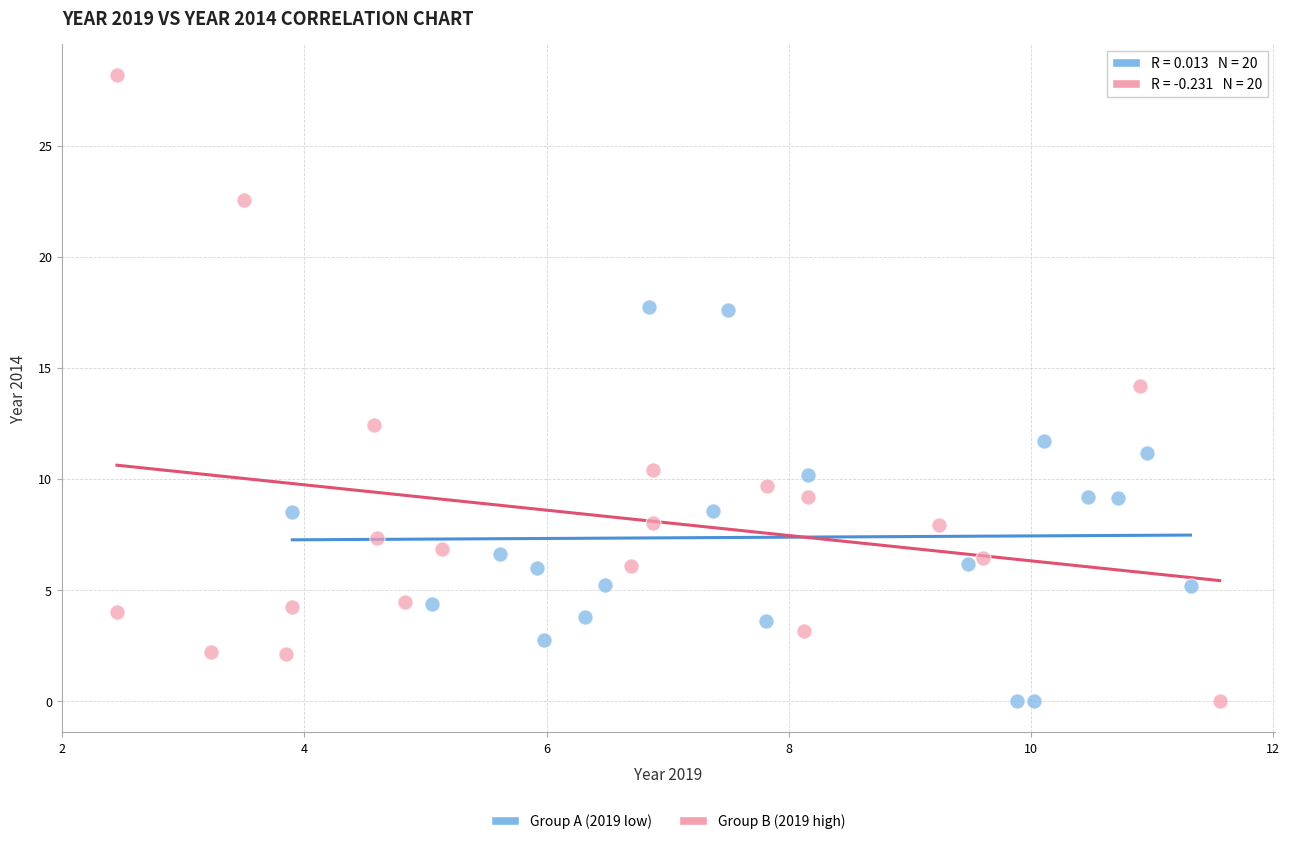

Which series reaches the maximum Y coordinate?

Group B (2019 high)